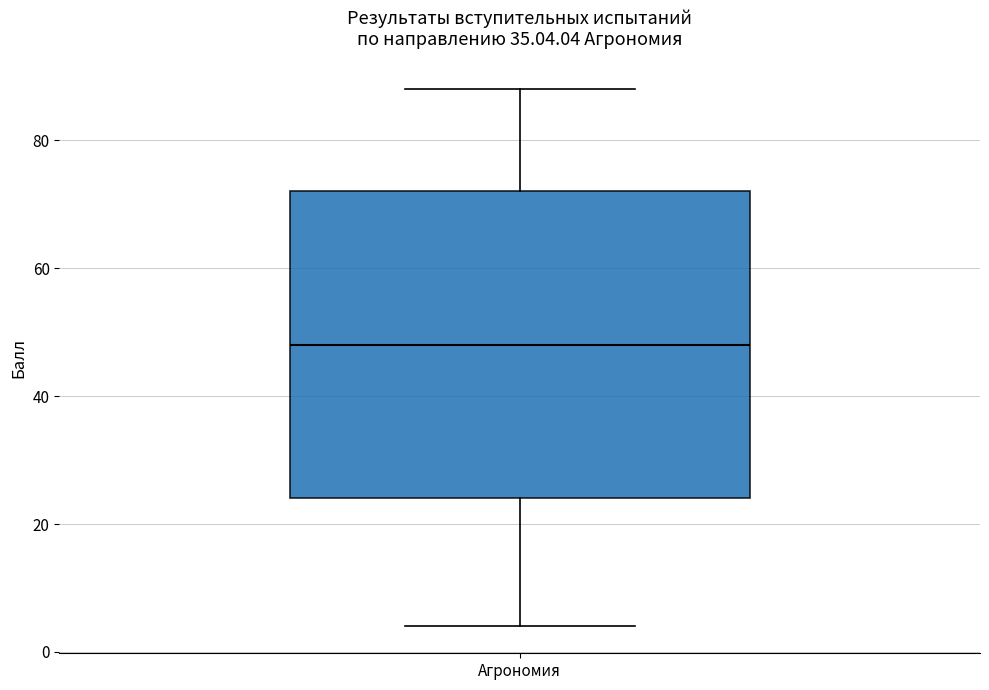

Where is the lower edge of the box for Агрономия on the y-axis? The values are not printed on the chart, so give them approximately, as read against the axis.

24